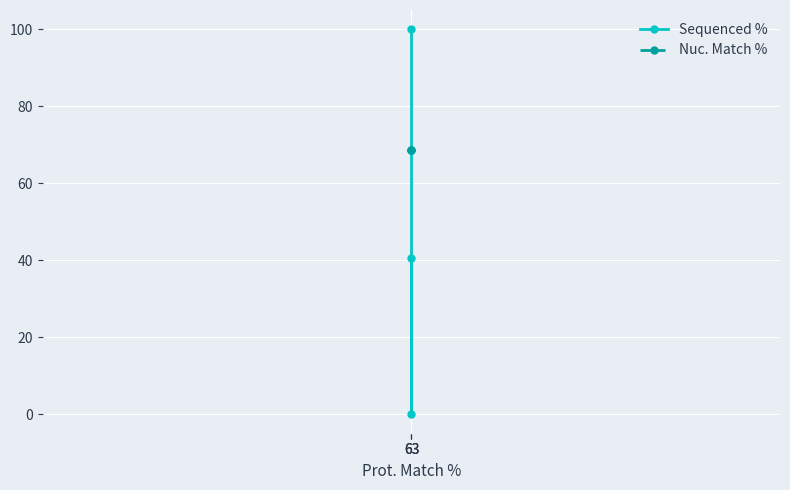

What is the sum of all Nuc. Match % values?

205.8